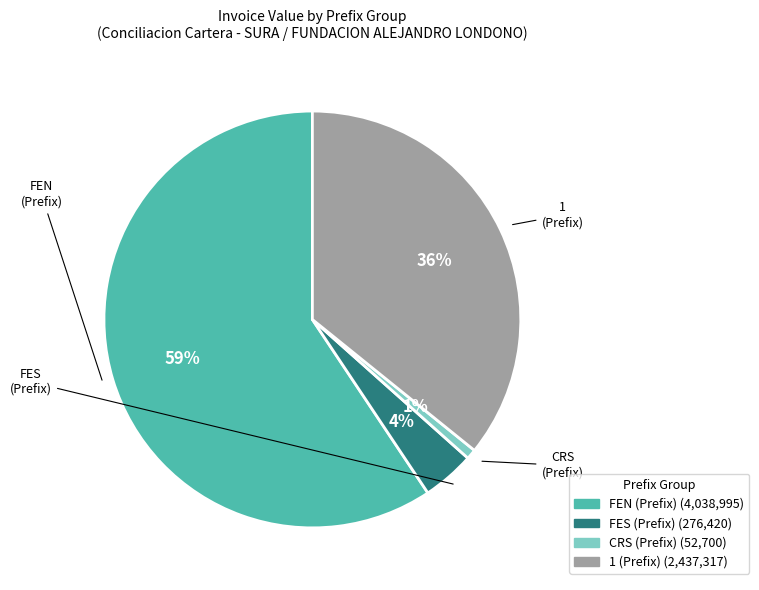

Is there any slice that represents more than half of the pie?

Yes